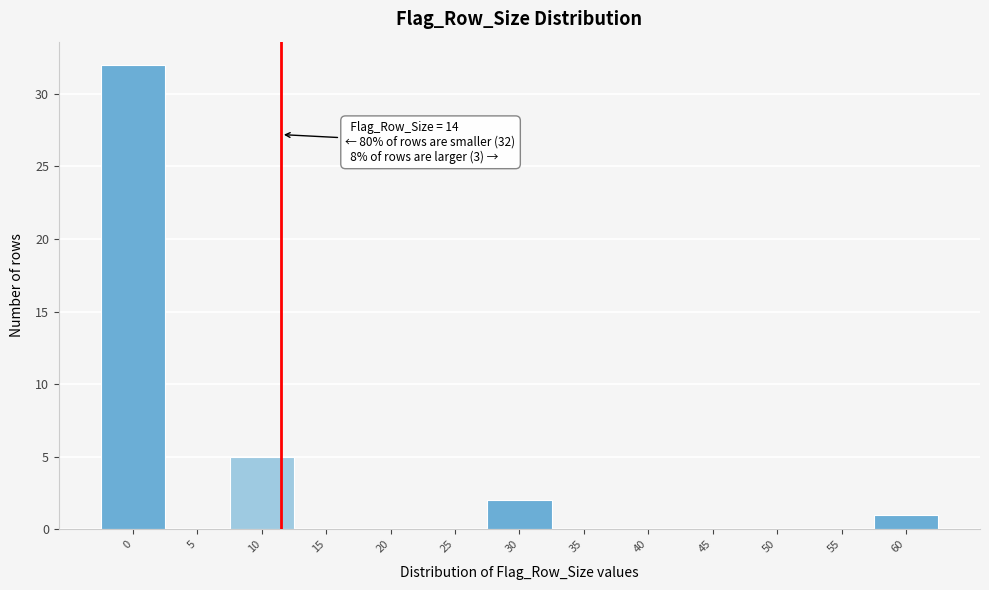

Reading left to right, list all the values displayed in this chart.

0=32	5=0	10=5	15=0	20=0	25=0	30=2	35=0	40=0	45=0	50=0	55=0	60=1